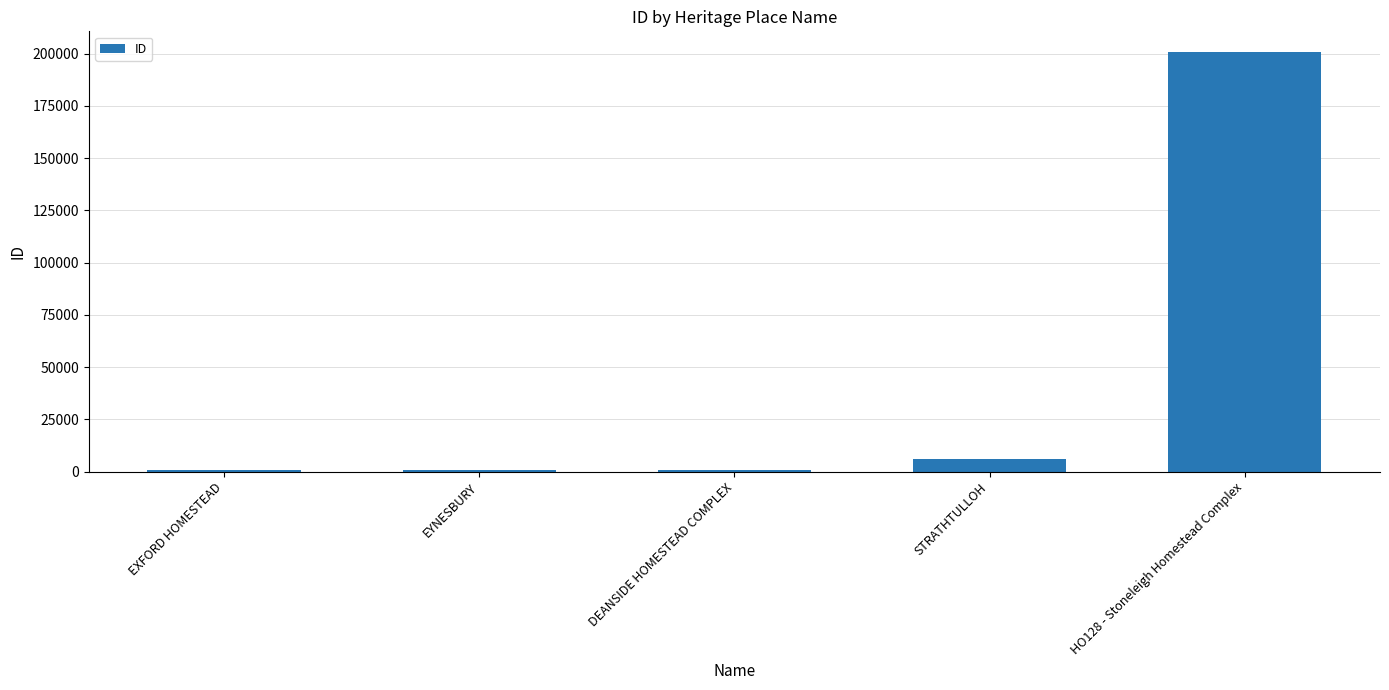

What is the label of the 3rd bar from the left?

DEANSIDE HOMESTEAD COMPLEX